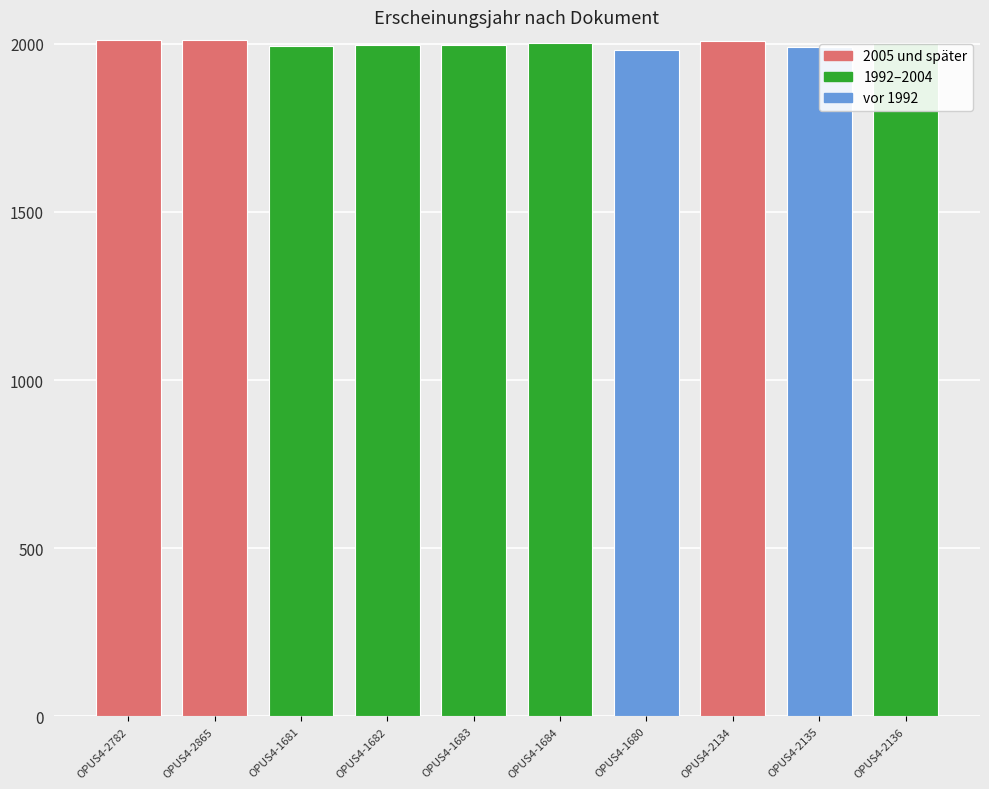

What is the smallest value displayed?

1982